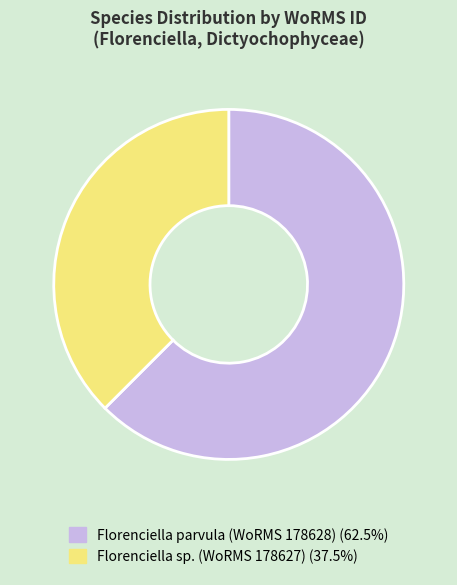

Does Florenciella sp. (WoRMS 178627) (37.5%) account for over 50% of the chart?

No